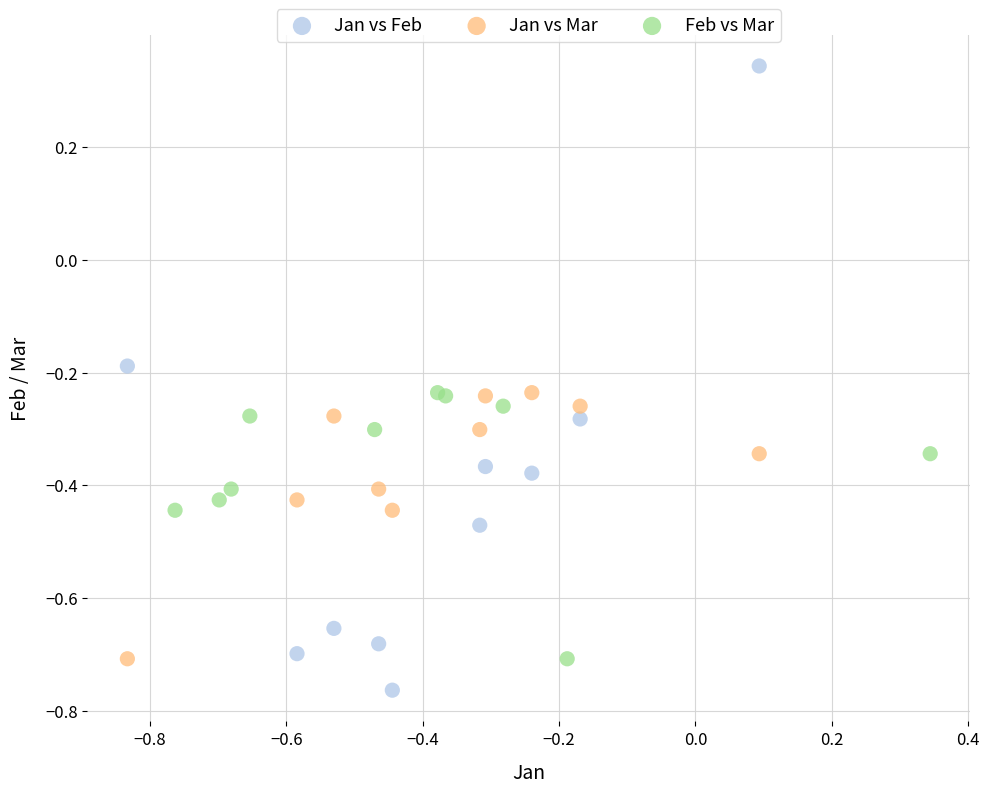

Which series has the widest spread of Y values?

Jan vs Feb